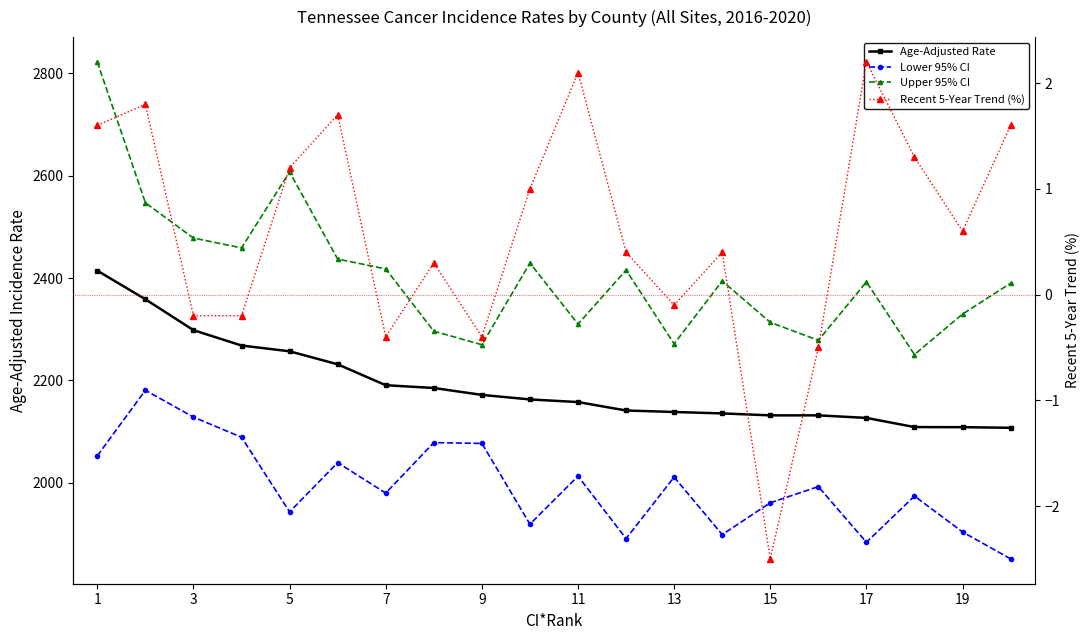

True or false: Age-Adjusted Rate and Lower 95% CI intersect in this chart.

False